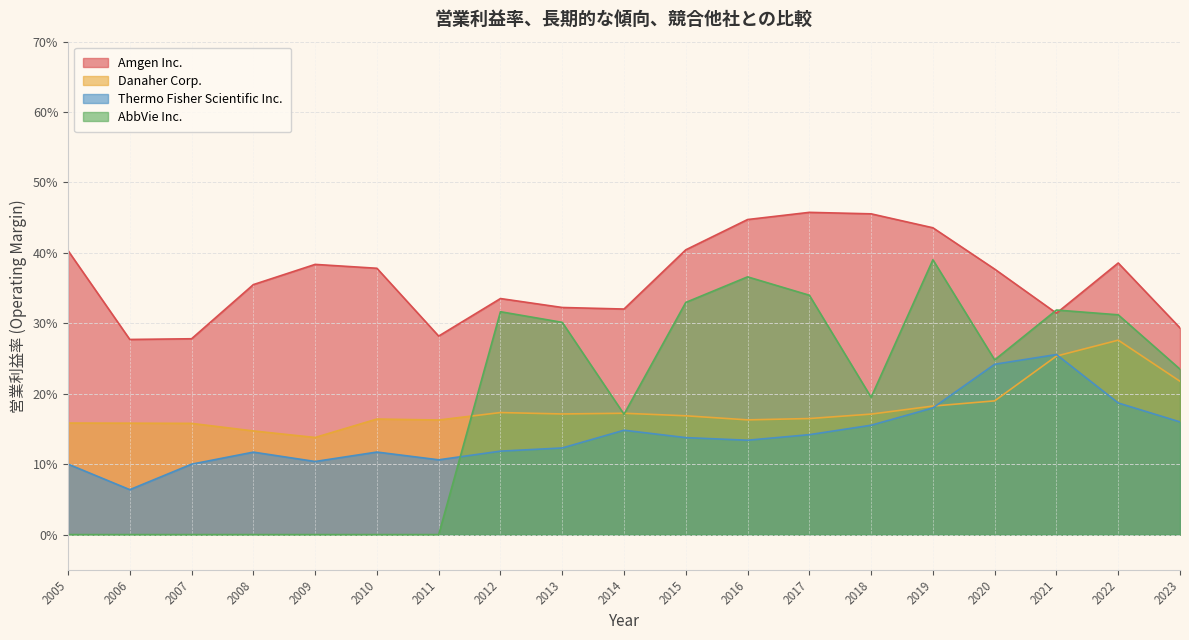

True or false: Amgen Inc. and AbbVie Inc. cross at least once.

True